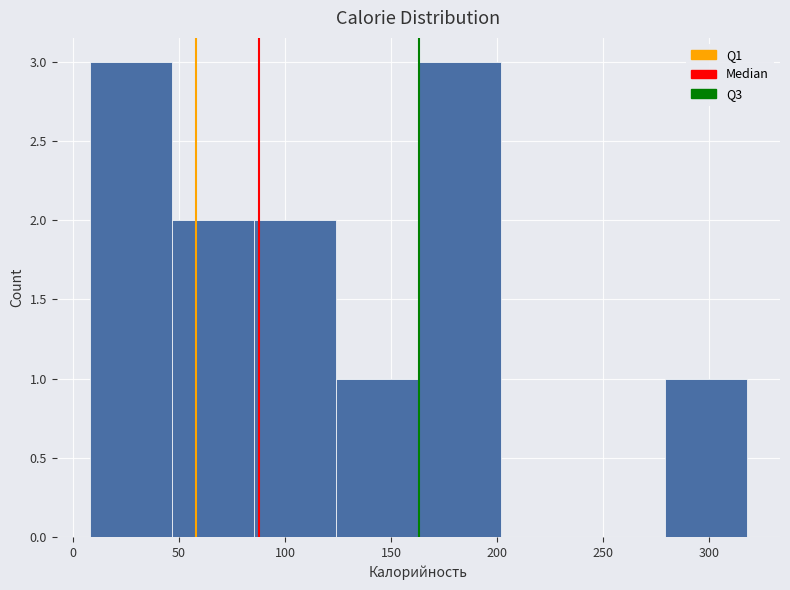

Reading left to right, list every bar in this chart as the range it spans on the x-axis followed by its height. Neither the bar edges nor the heights are printed on the chart, so give them approximately, as read against the axes.

10 to 45: 3
45 to 85: 2
85 to 125: 2
125 to 165: 1
165 to 200: 3
200 to 240: 0
240 to 280: 0
280 to 320: 1